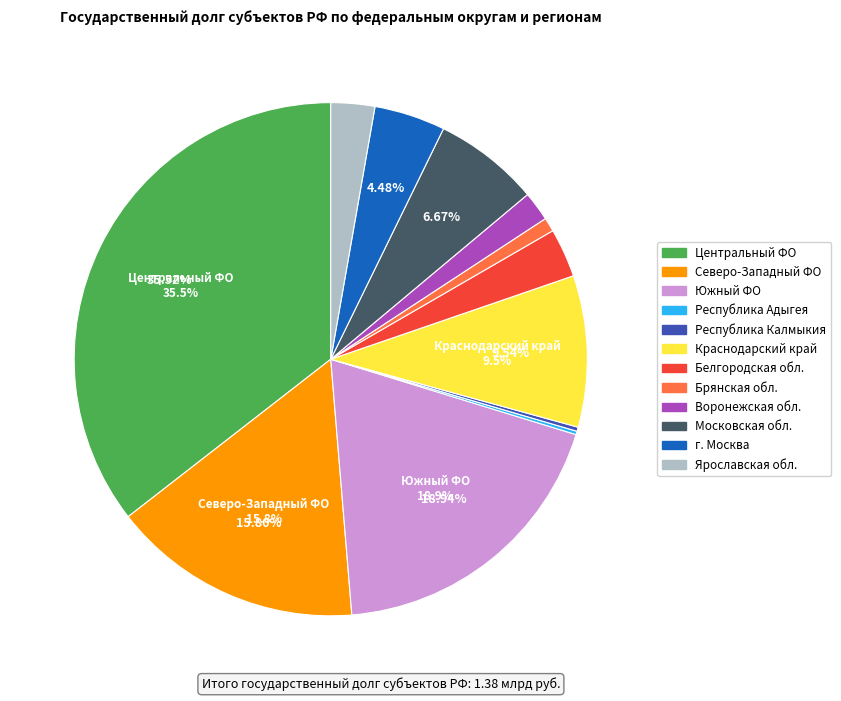

Does any single category account for the majority?

No